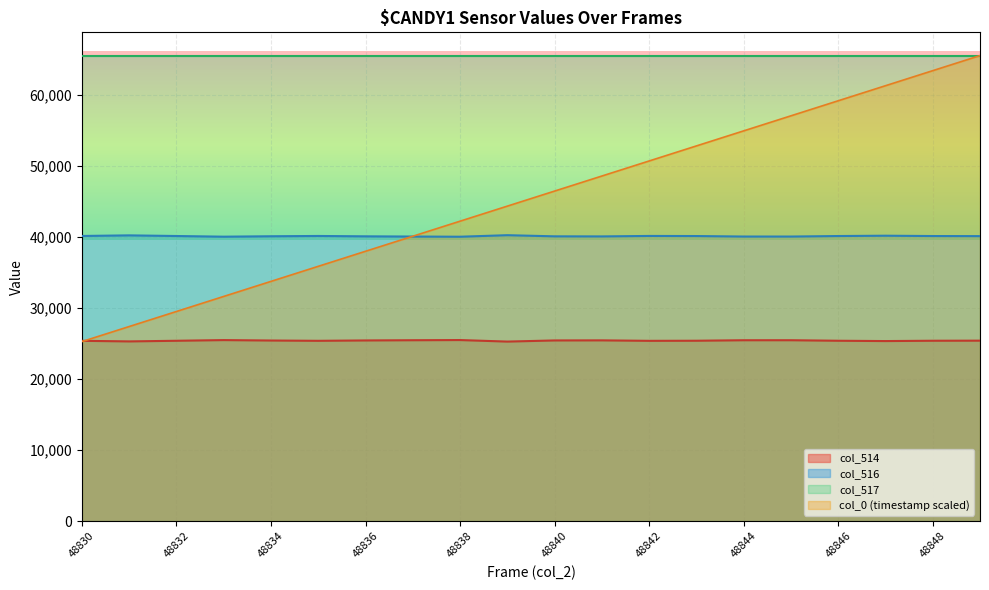

Is the value of col_514 at 48832 greater than the value of col_516 at 48848?

No